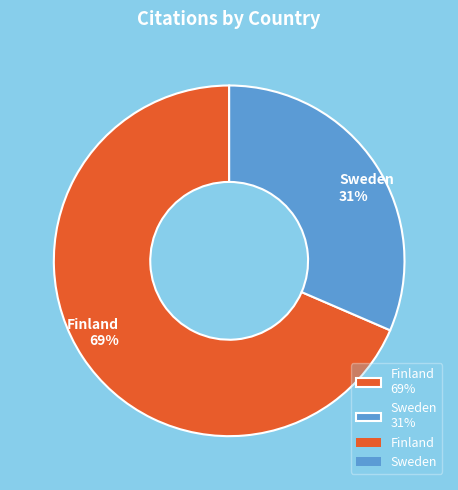

Between Sweden 31% and Finland 69%, which is larger?

Finland 69%